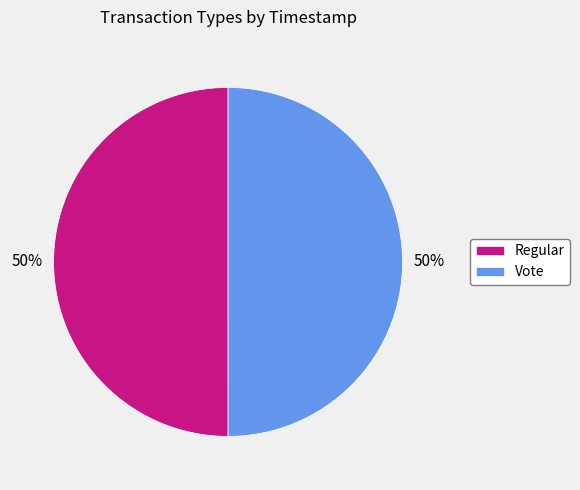

What percentage is the Regular slice, to the nearest percent?

50%